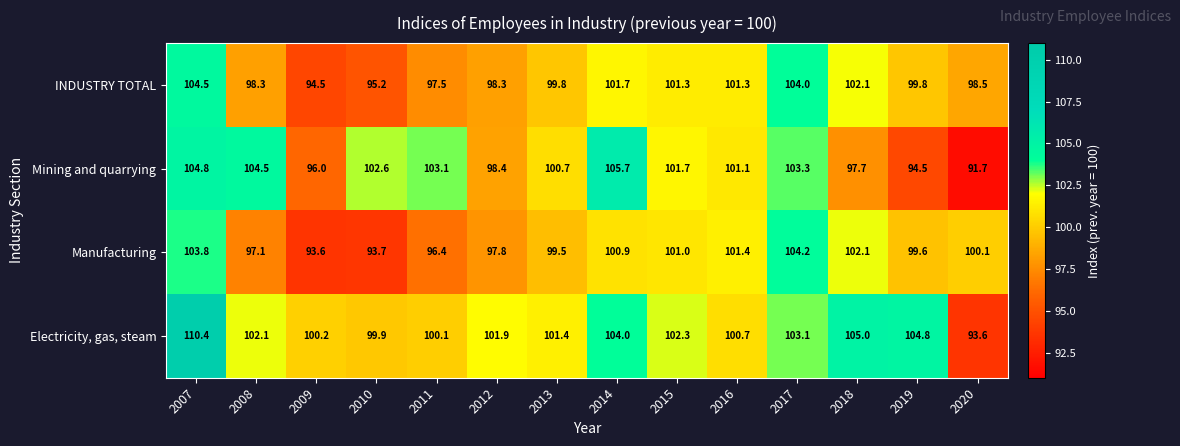

What is the difference between the highest and lowest values at 2007?

6.6